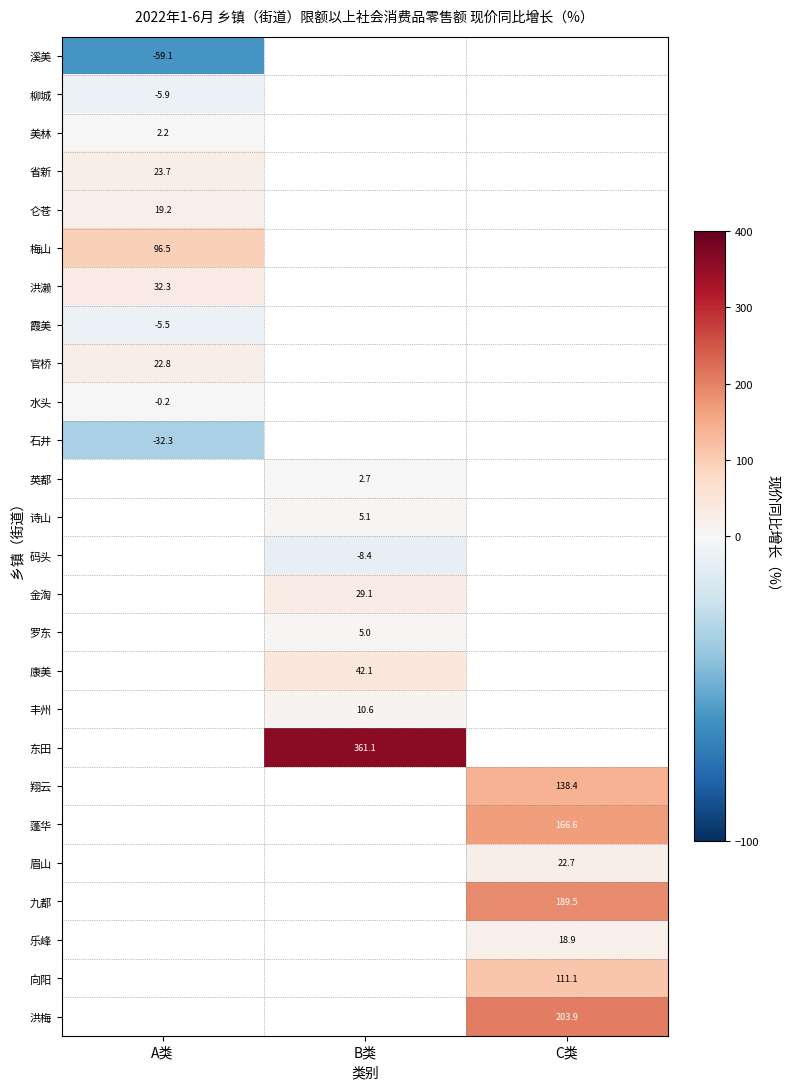

The value of 英都 at B类 is 2.7. True or false?

True